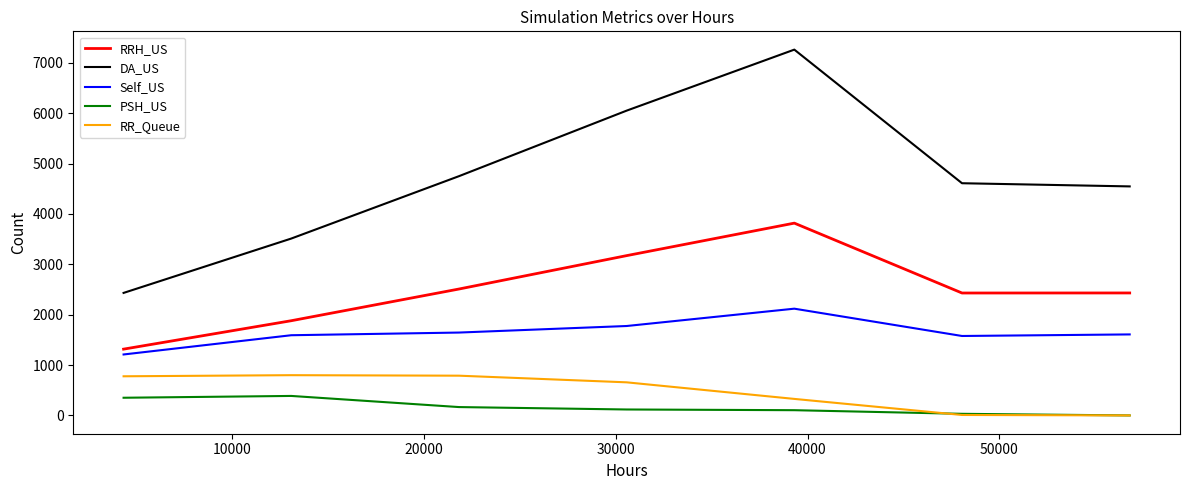

Which series has the largest range (max minus min)?

DA_US